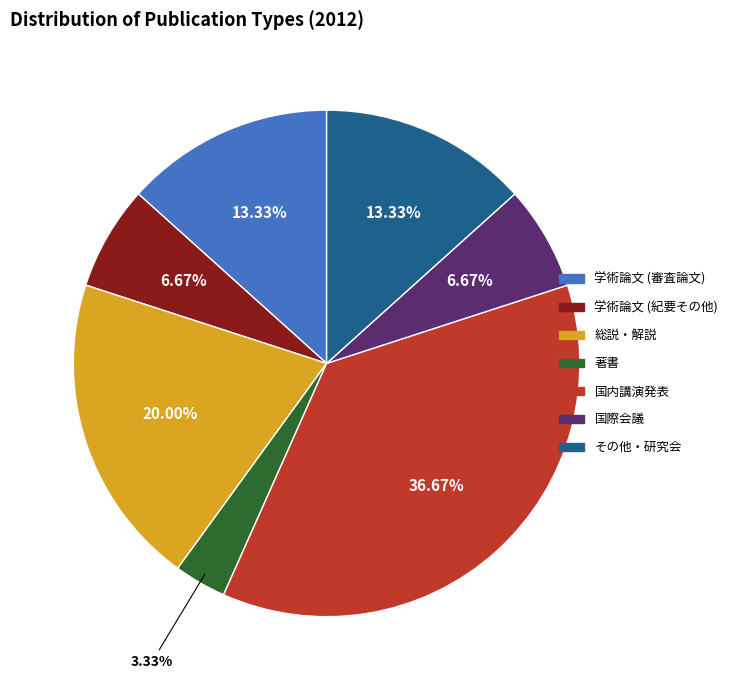

The 総説・解説 slice represents 31% of the pie. True or false?

False